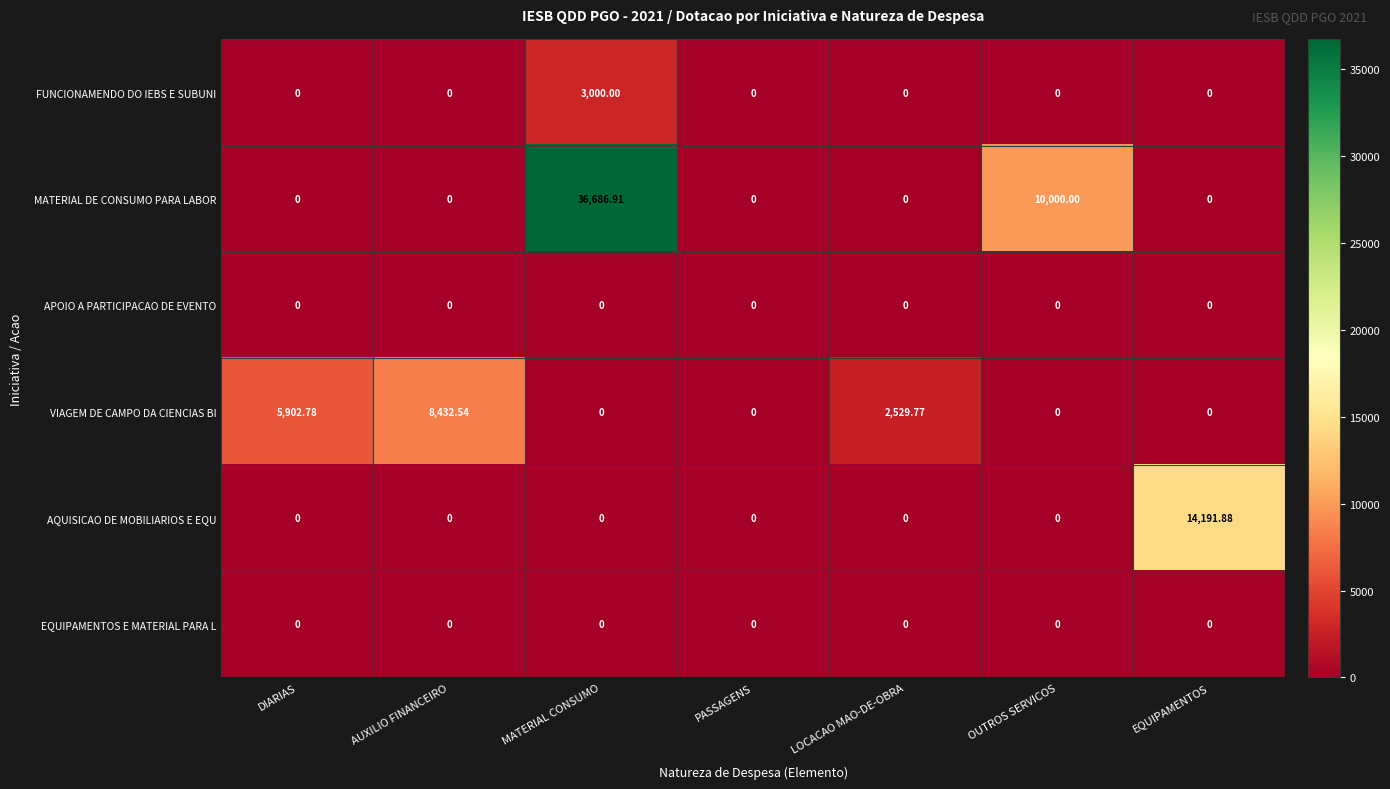

What is the spread (max minus min) of values at LOCACAO MAO-DE-OBRA?

2529.8